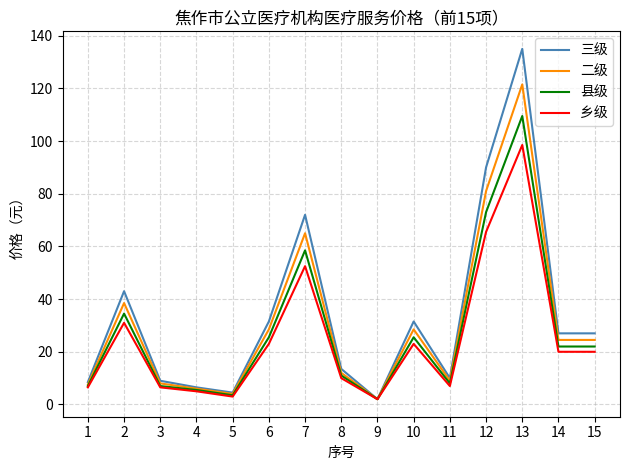

Rank the series at 13 from lowest to highest value.

乡级, 县级, 二级, 三级